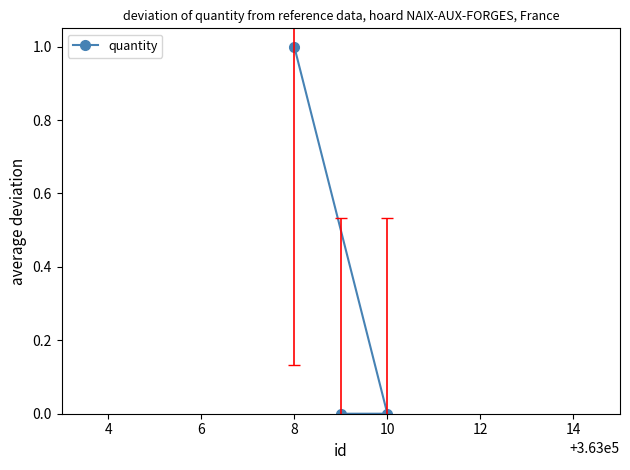

At which category does the chart reach its peak across all series?

8